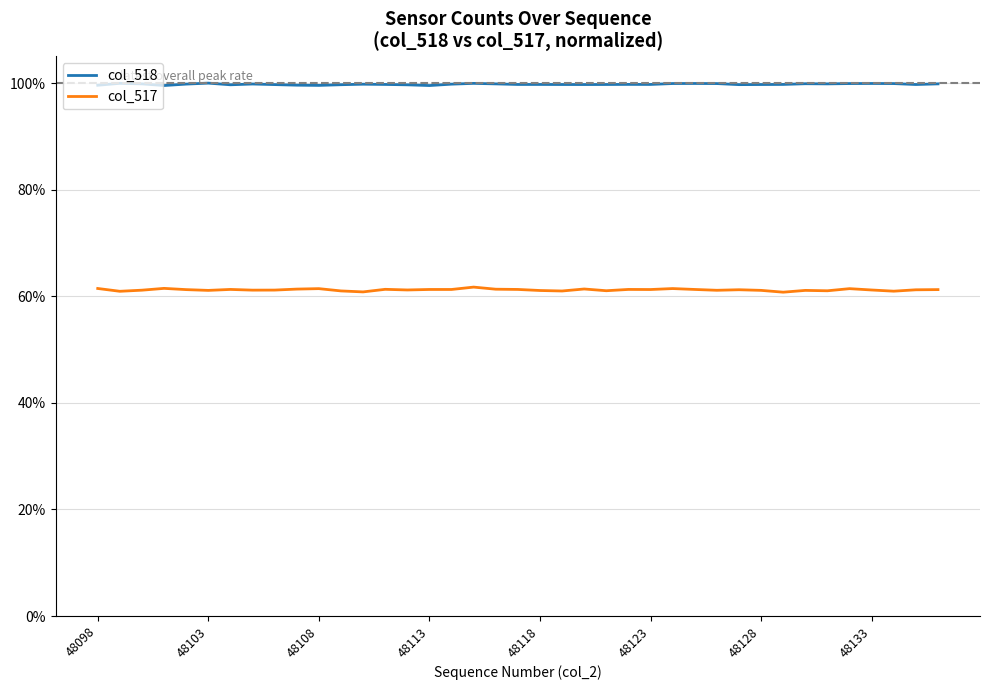

True or false: col_517 and col_518 cross at least once.

False